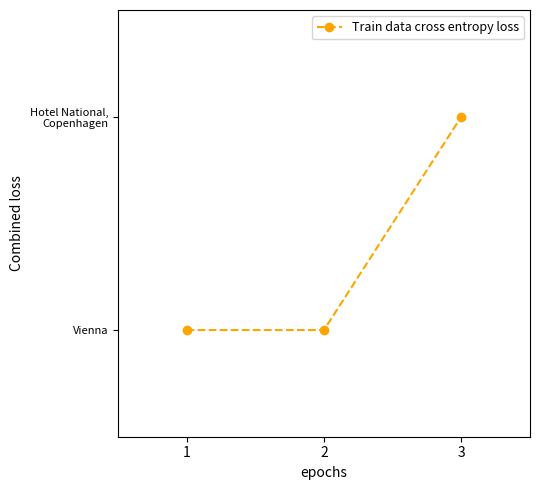

What is the sum of the values at 1 and 2?

2